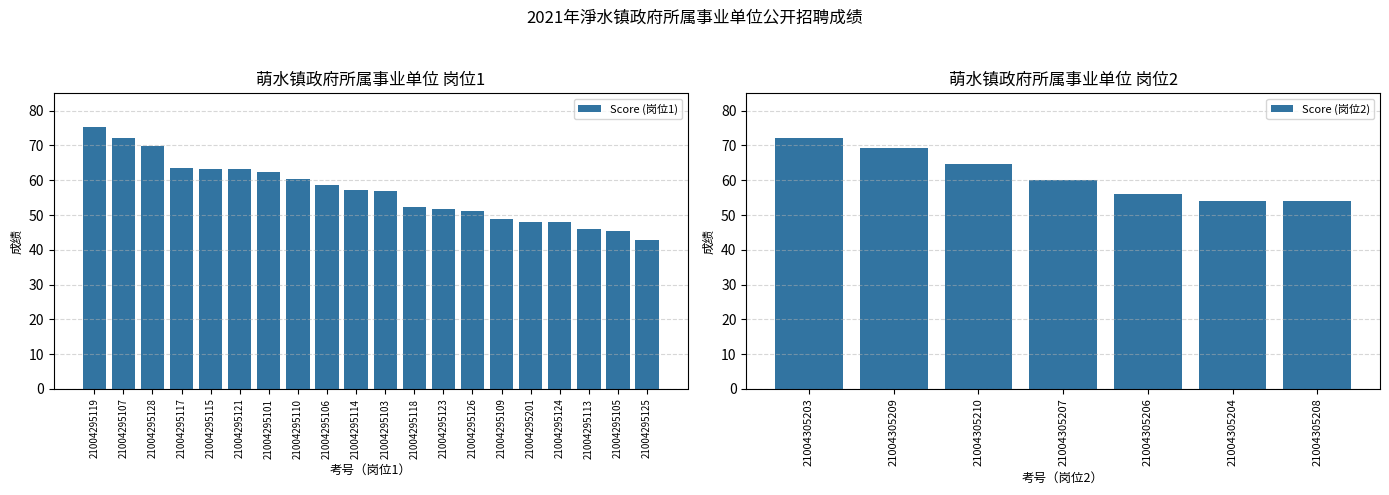

What is the difference between the second highest and minimum values in the Score (岗位1) series?

29.5